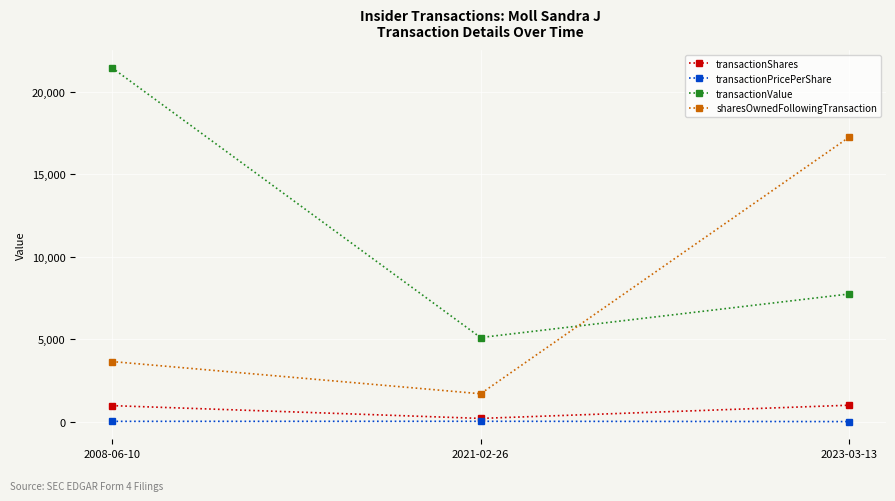

What is the greatest value displayed?

21449.0